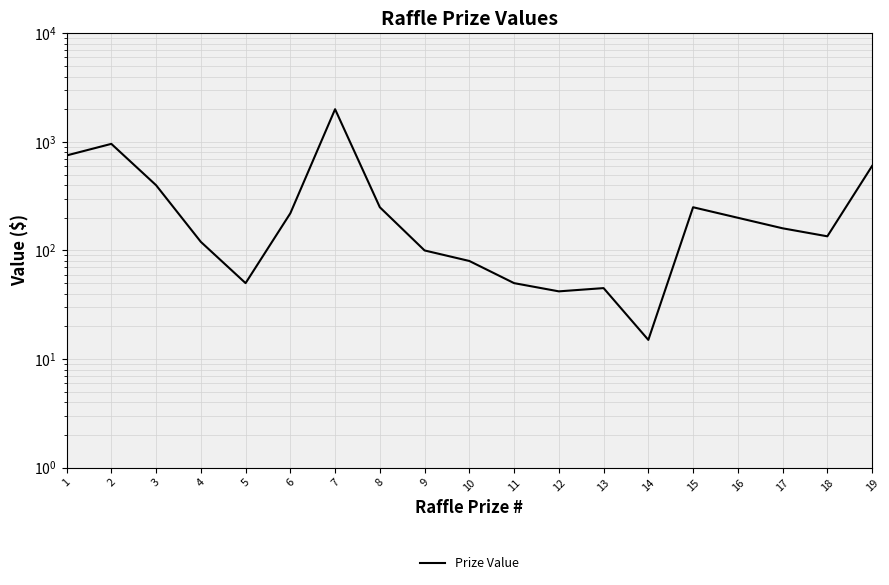

True or false: the data has more than 2 interior local peaks.

True